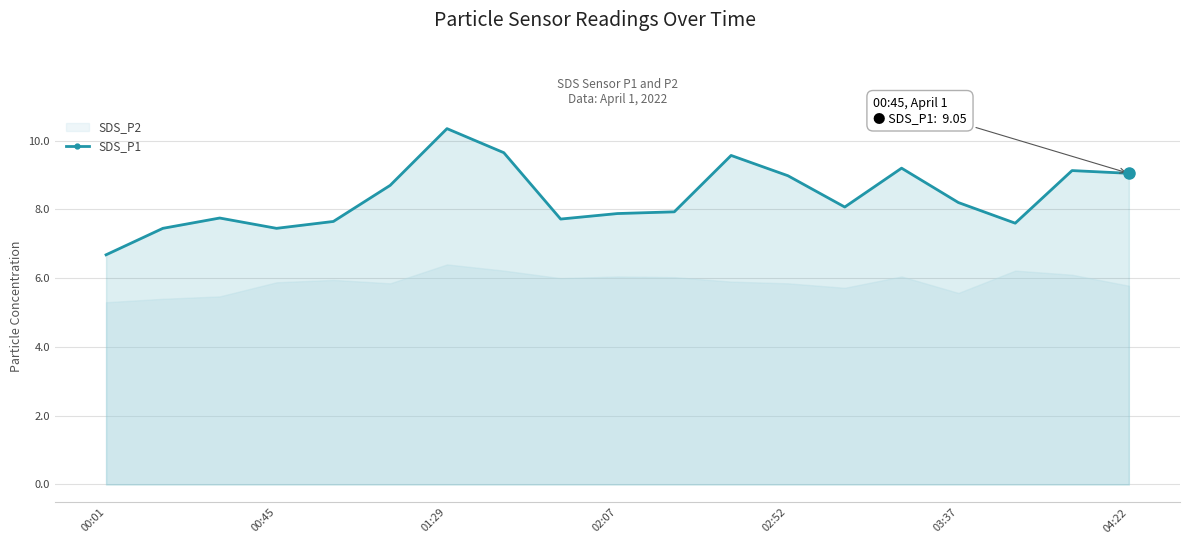

True or false: SDS_P1 has a value of 3.6 at 02:07.

False